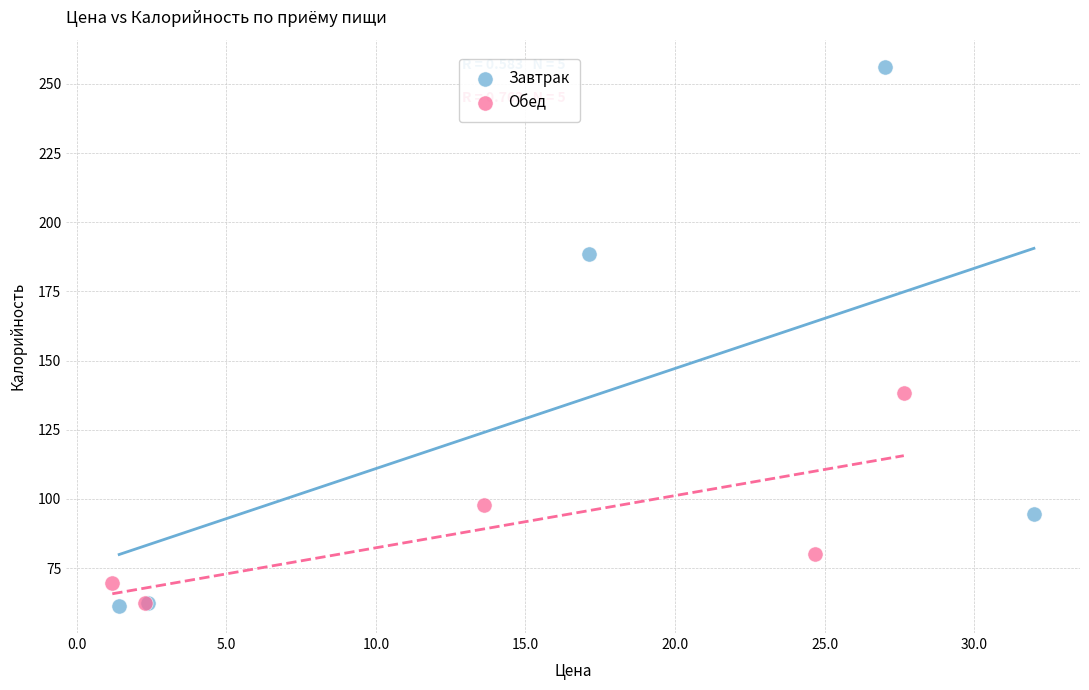

Which series has the widest spread of Y values?

Завтрак